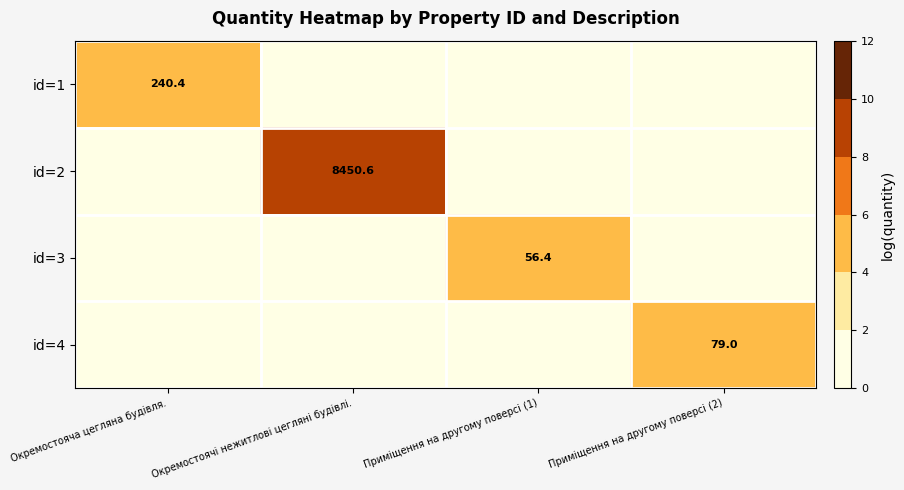

The value of id=3 at Приміщення на другому поверсі (1) is 14.9. True or false?

False